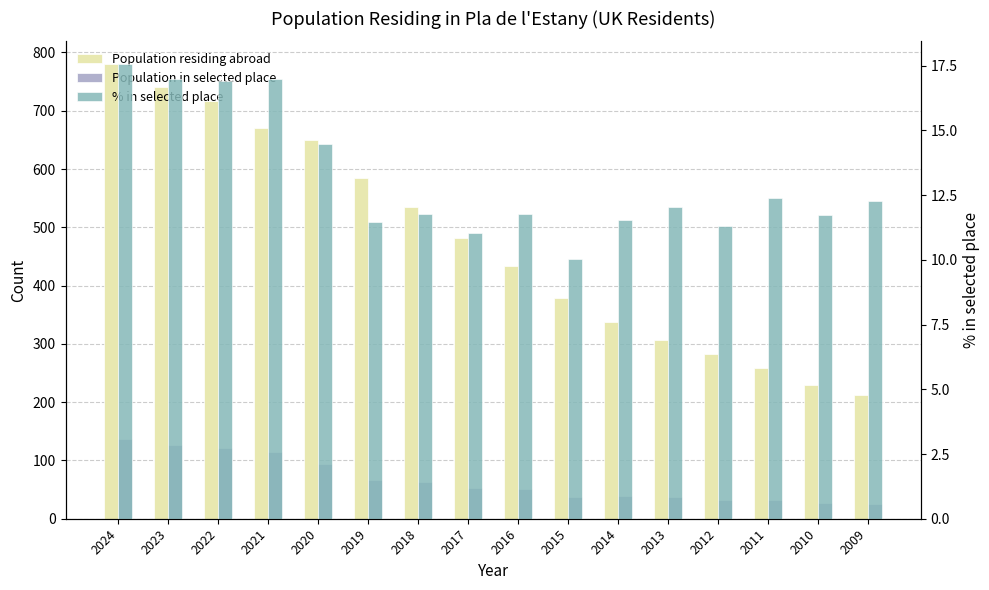

List the series in order of their peak value, lowest first.

% in selected place, Population in selected place, Population residing abroad